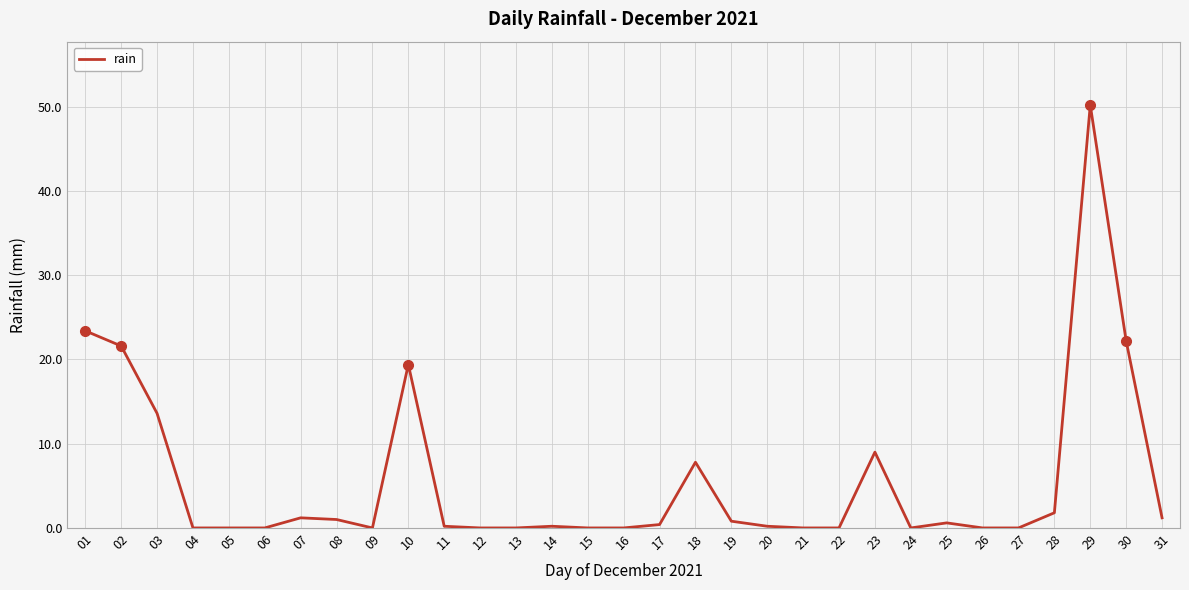

What is the difference between the maximum and minimum values?

50.2